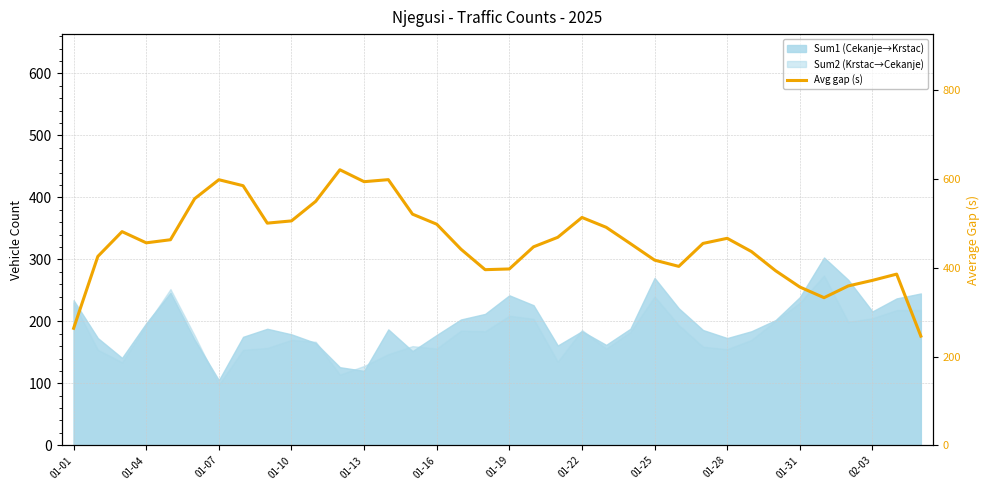

What position from the left is 01-31?

11